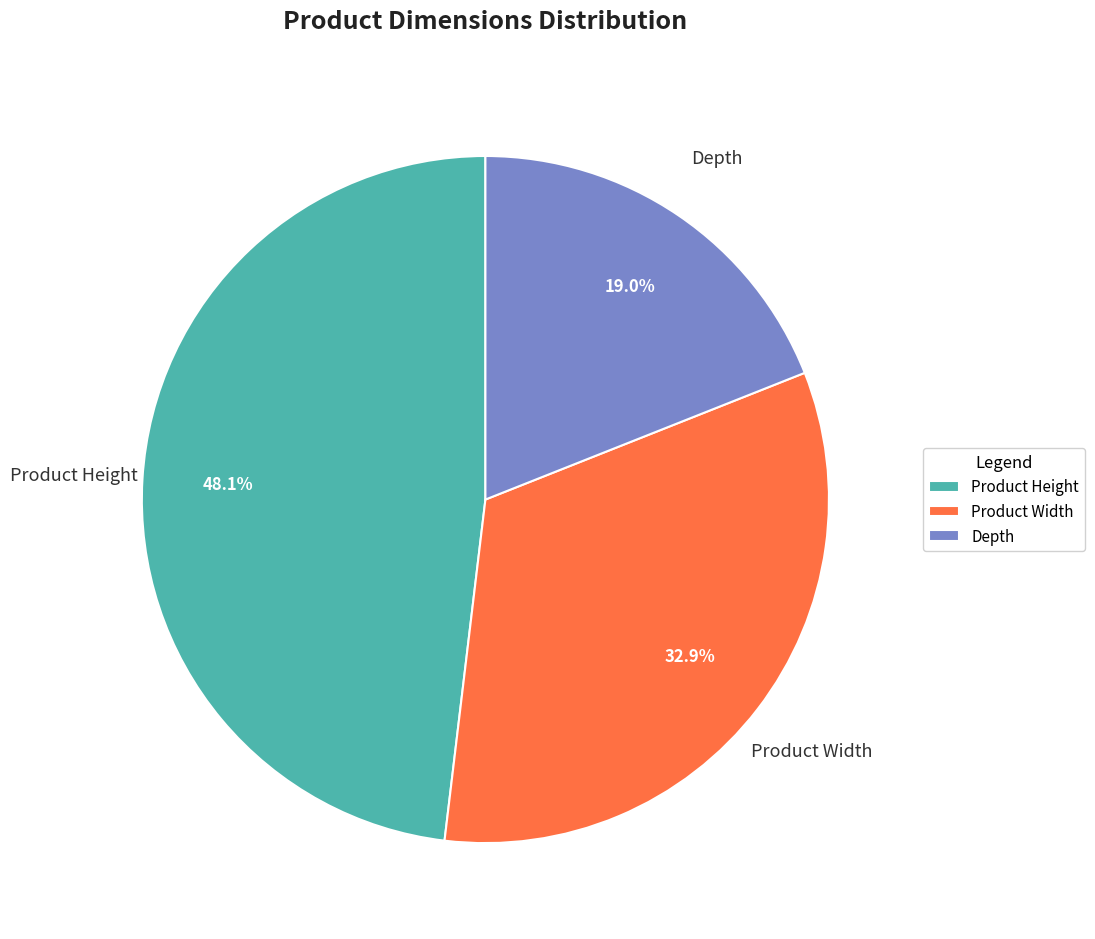

How many segments does this pie chart have?

3